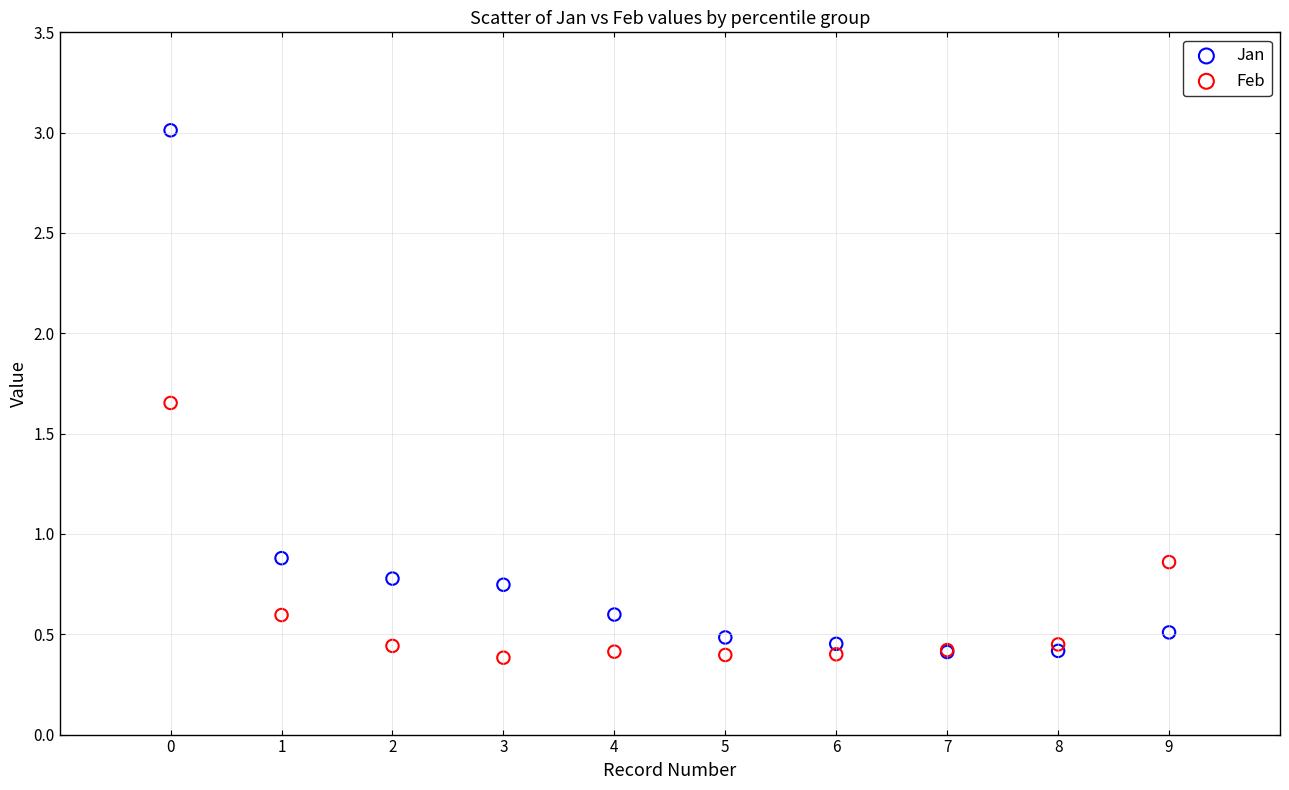

What are all the series names shown in the legend?

Jan, Feb